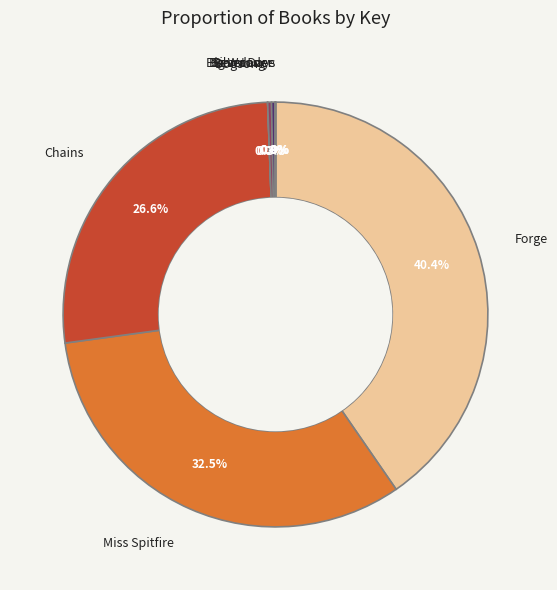

To the nearest percent, what is the average slice percentage?

12%